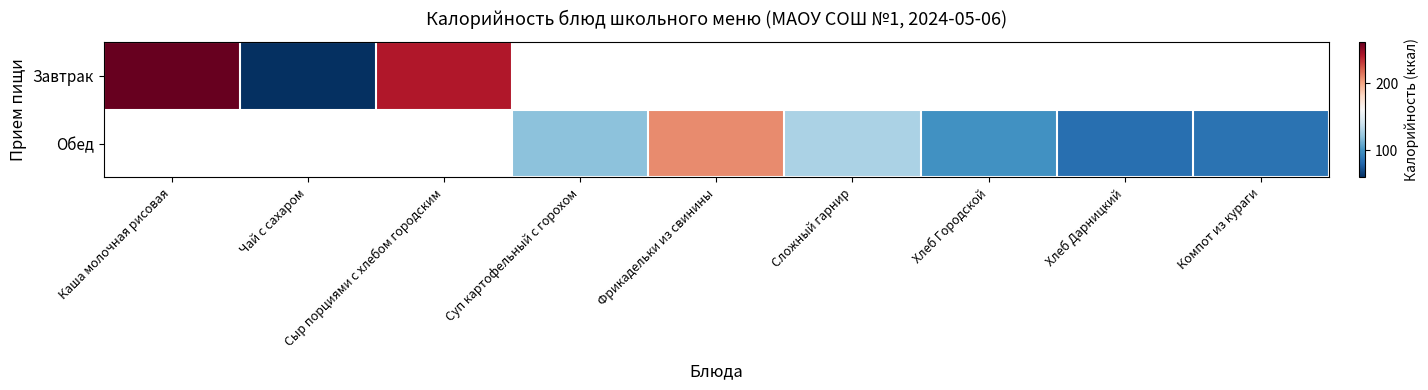

Count the number of categories in the chart.

9